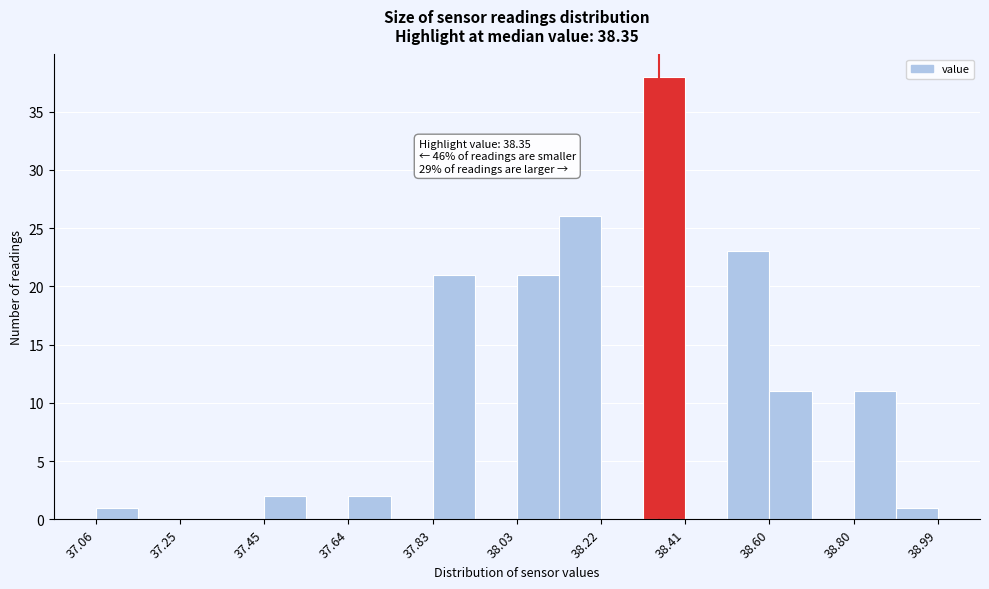

Over which range of the x-axis is the bar tallest?

38.32 to 38.42